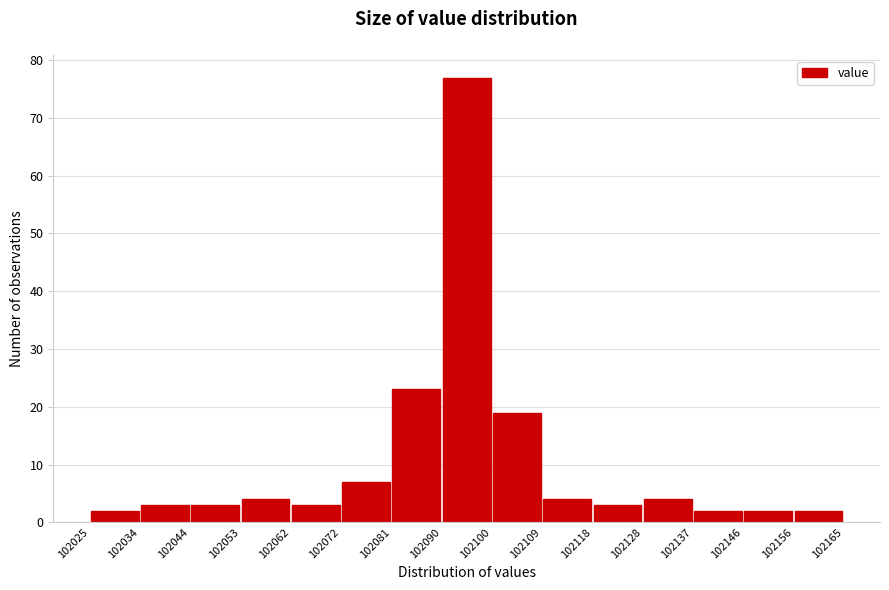

Reading left to right, list every bar in this chart as the range it spans on the x-axis followed by its height. The values are not printed on the chart, so give them approximately, as read against the axis.

102025 to 102034: 2
102034 to 102044: 3
102044 to 102053: 3
102053 to 102062: 4
102062 to 102072: 3
102072 to 102081: 7
102081 to 102090: 23
102090 to 102100: 77
102100 to 102109: 19
102109 to 102118: 4
102118 to 102128: 3
102128 to 102137: 4
102137 to 102146: 2
102146 to 102156: 2
102156 to 102165: 2